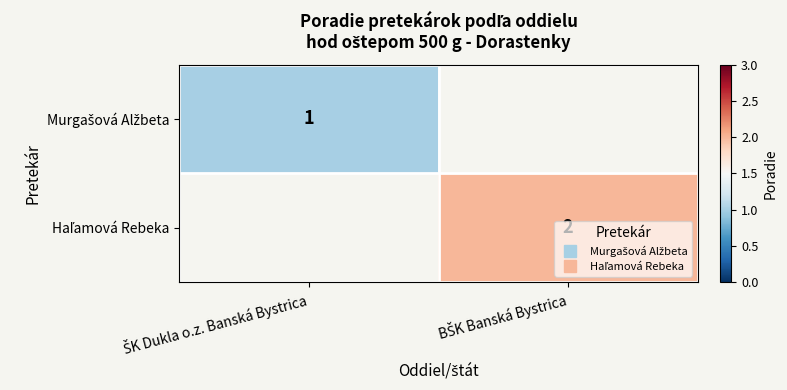

Read the Murgašová Alžbeta value at ŠK Dukla o.z. Banská Bystrica.

1.0